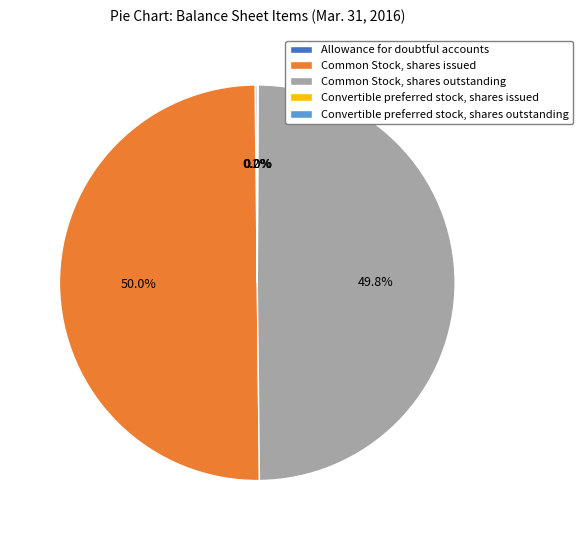

Combined, what portion of the pie is Common Stock, shares issued and Common Stock, shares outstanding?

99.8%